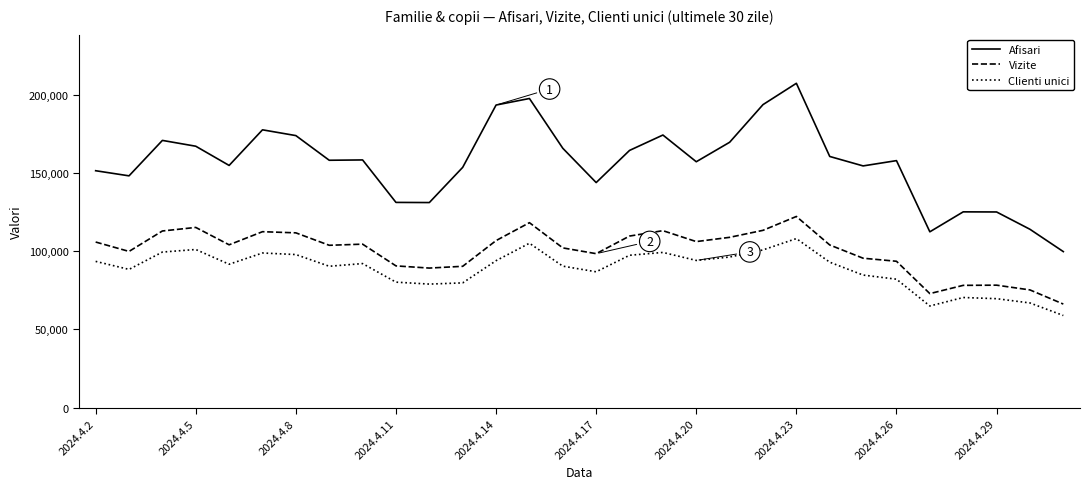

What is the difference between the maximum and minimum values in the Afisari series?

107571